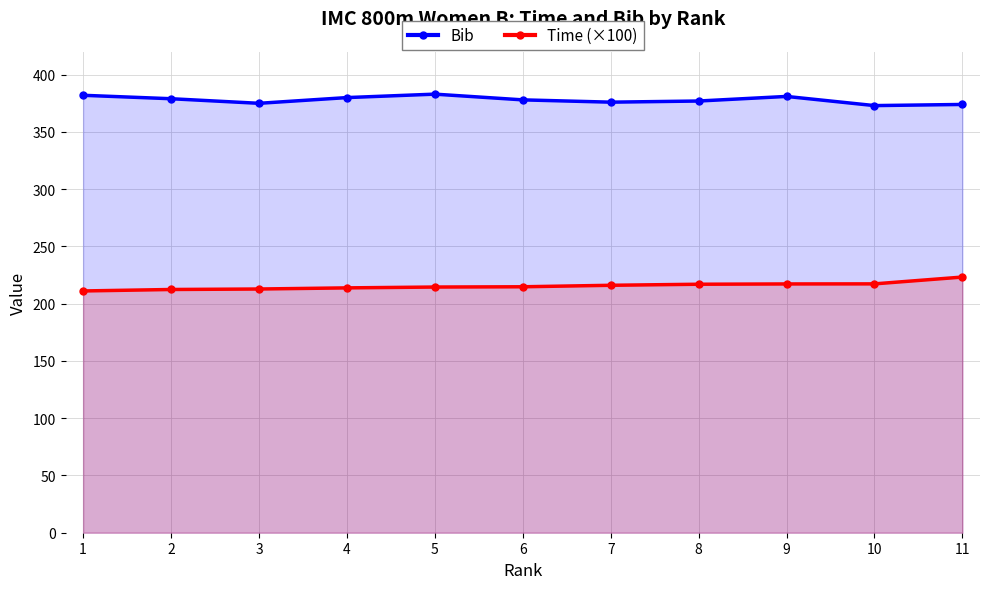

At 1, list the series in order from smallest to largest.

Time (×100), Bib